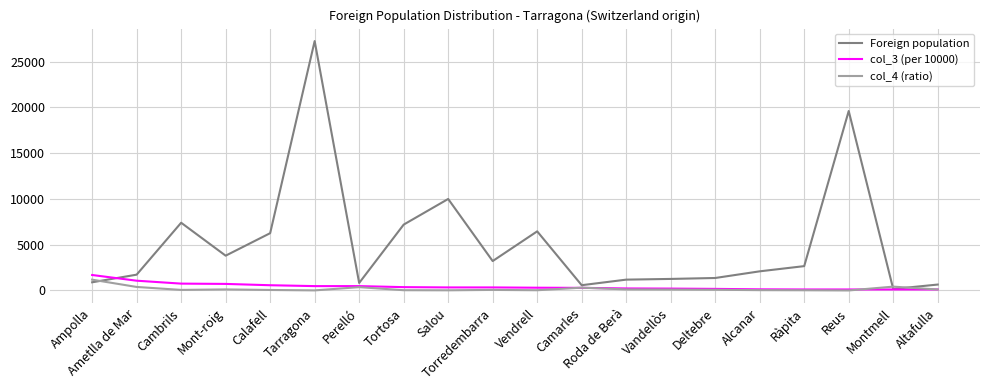

Is it true that col_4 (ratio) equals 4 at Reus?

True